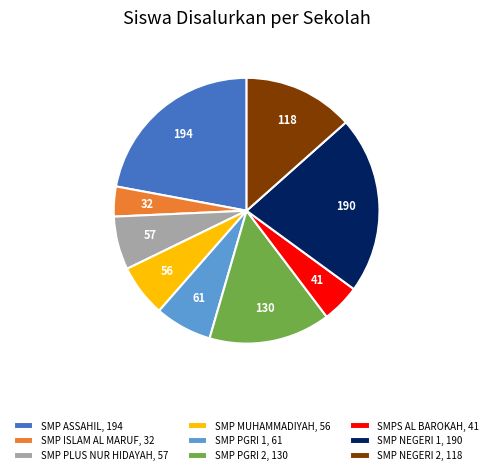

Which has a higher value, SMP ISLAM AL MARUF, 32 or SMP PLUS NUR HIDAYAH, 57?

SMP PLUS NUR HIDAYAH, 57